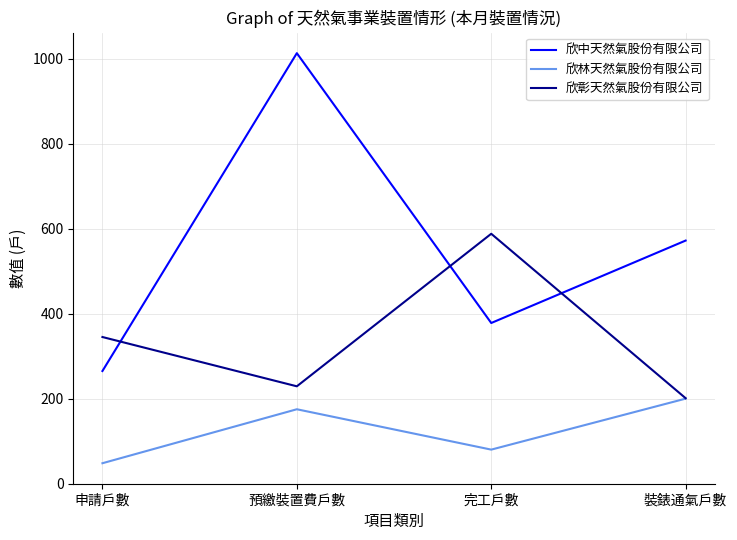

What are all the series names shown in the legend?

欣中天然氣股份有限公司, 欣林天然氣股份有限公司, 欣彰天然氣股份有限公司